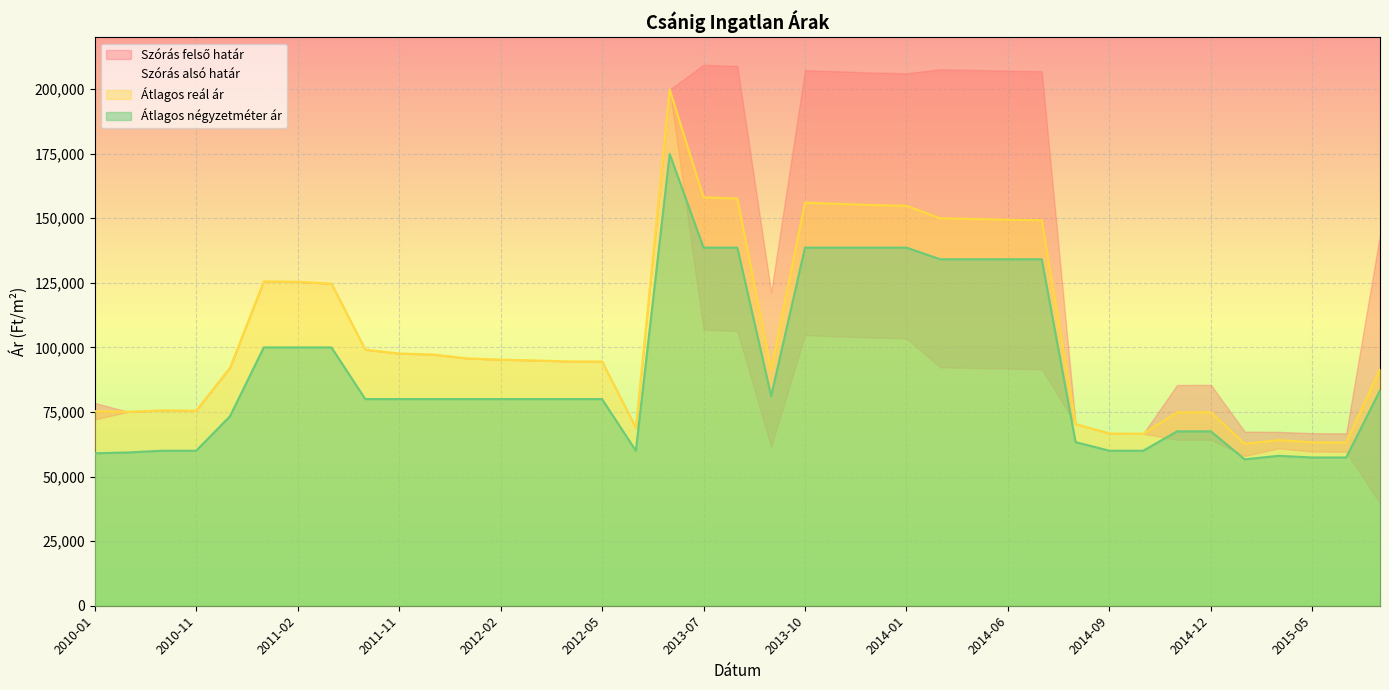

What is the approximate value of Átlagos reál ár at 2011-12, to the nearest 100?

97300